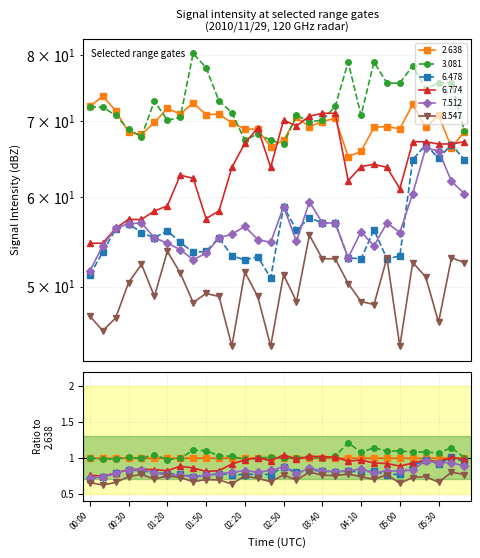

What is the difference between the maximum and minimum values in the 2.638 series?

8.5